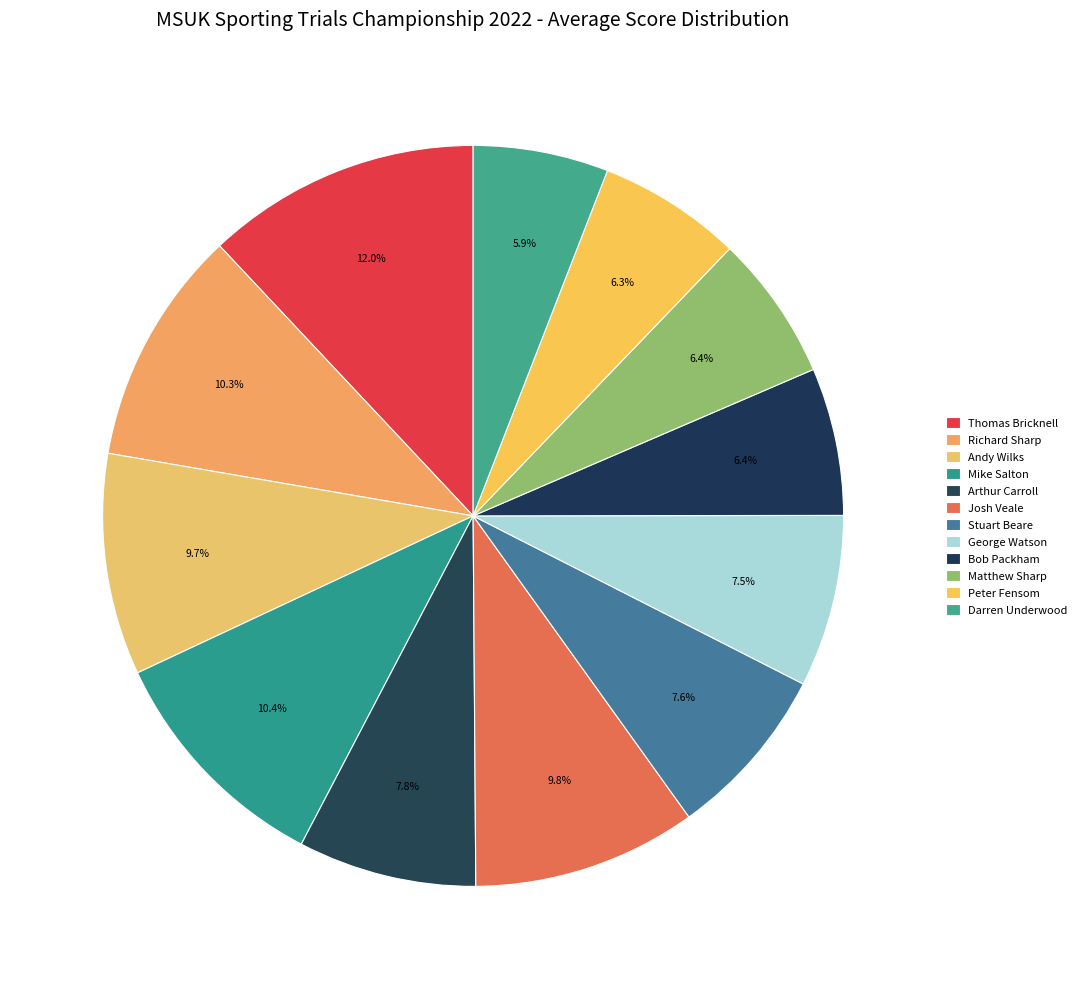

To the nearest percent, what portion does Thomas Bricknell represent?

12%